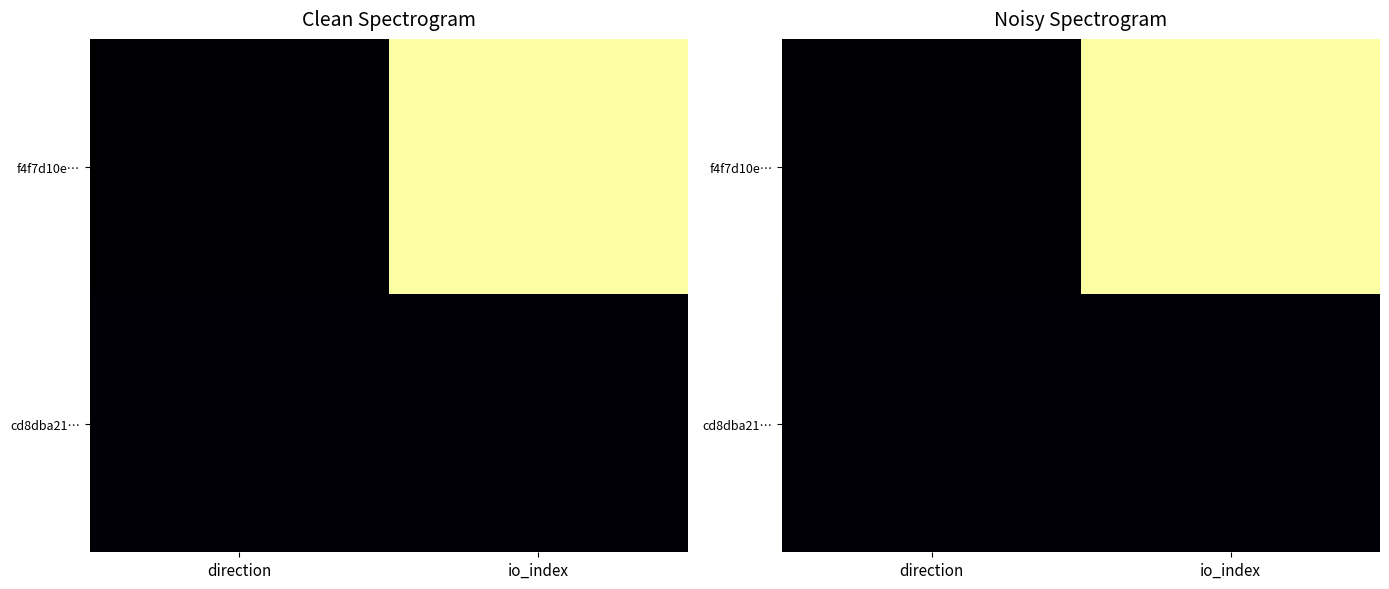

Which series has the largest range (max minus min)?

f4f7d10e…